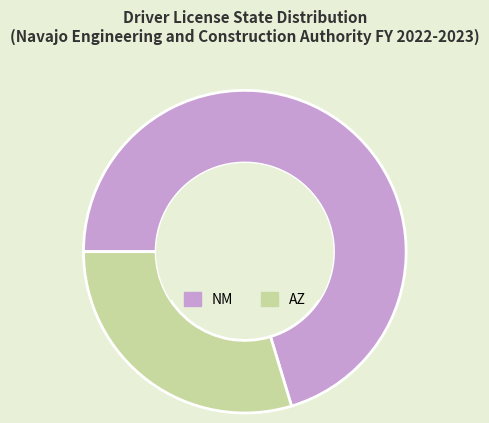

Is the sum of AZ and NM greater than half?

Yes